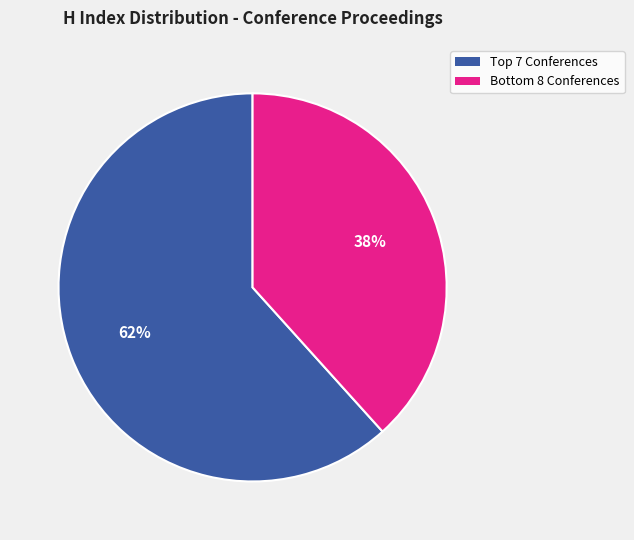

Is there a majority slice in this chart?

Yes